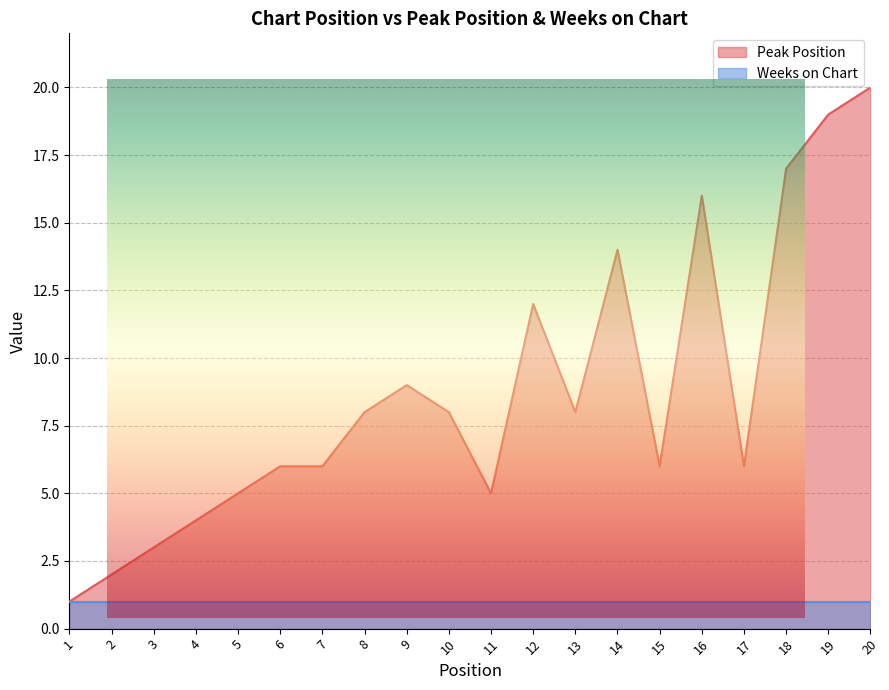

Reading left to right, what are all the values shown in this chart?

1	2	3	4	5	6	6	8	9	8	5	12	8	14	6	16	6	17	19	20